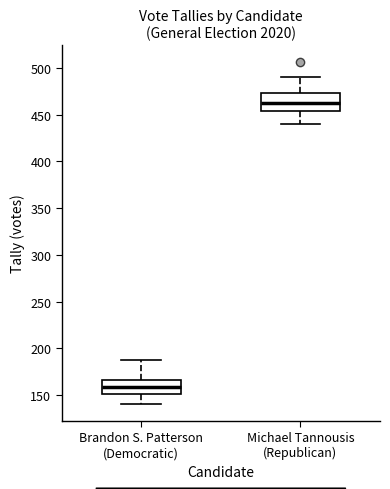

Where does the lower whisker of the box for Michael Tannousis (Republican) end on the y-axis? The values are not printed on the chart, so give them approximately, as read against the axis.

440